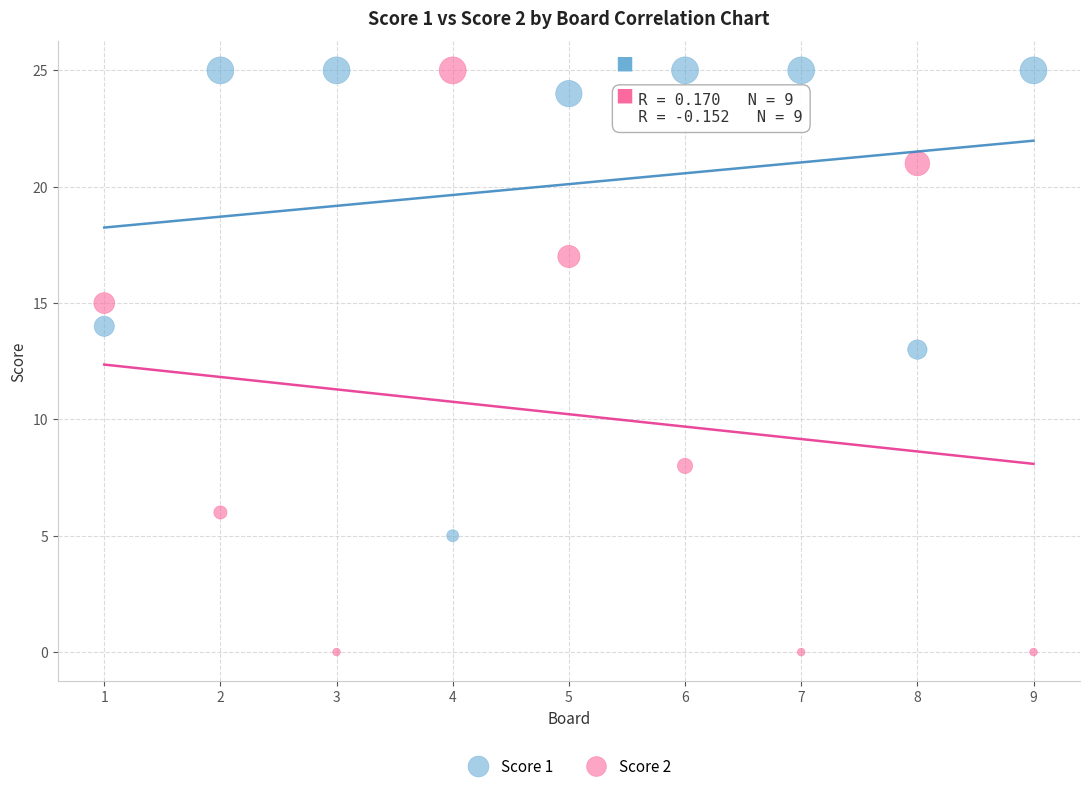

What is the X range (max minus min) for the scatter plot?

8